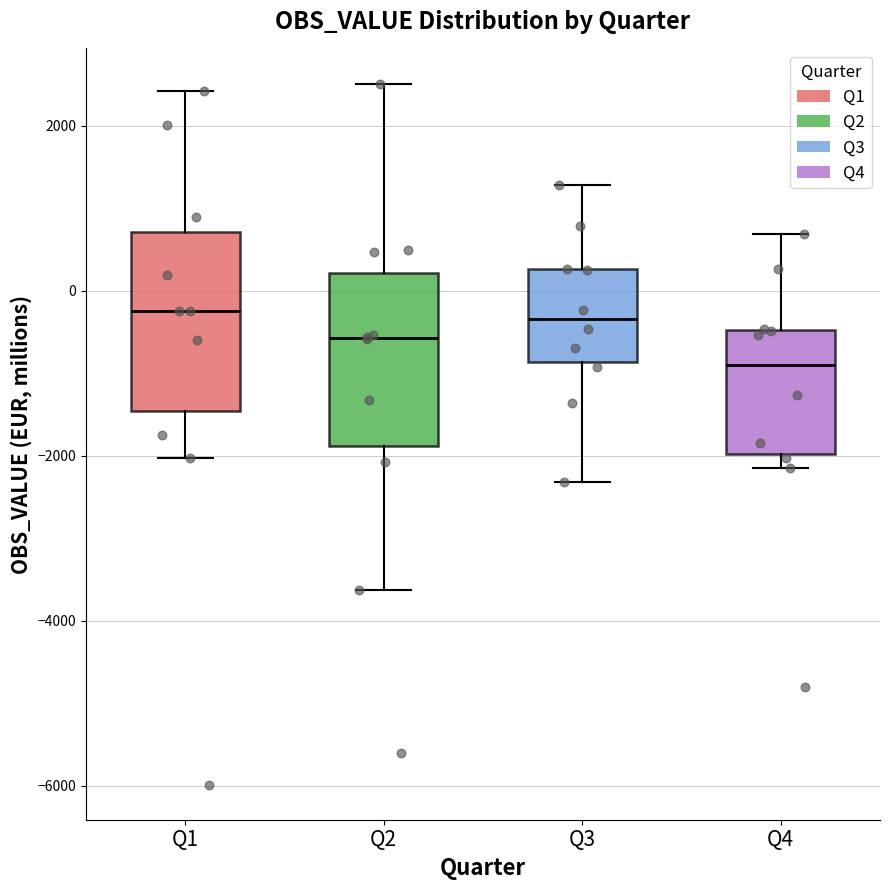

Reading left to right, transcribe this box plot: for each box, give where its median line is, the range the box spans, and where its two whiskers end, as read against the y-axis. The values are not printed on the chart, so give them approximately, as read against the axis.

Q1: median -200, box -1400 to 800, whiskers -2000 to 2400
Q2: median -600, box -1800 to 200, whiskers -3600 to 2600
Q3: median -400, box -800 to 200, whiskers -2400 to 1200
Q4: median -1000, box -2000 to -400, whiskers -2200 to 600